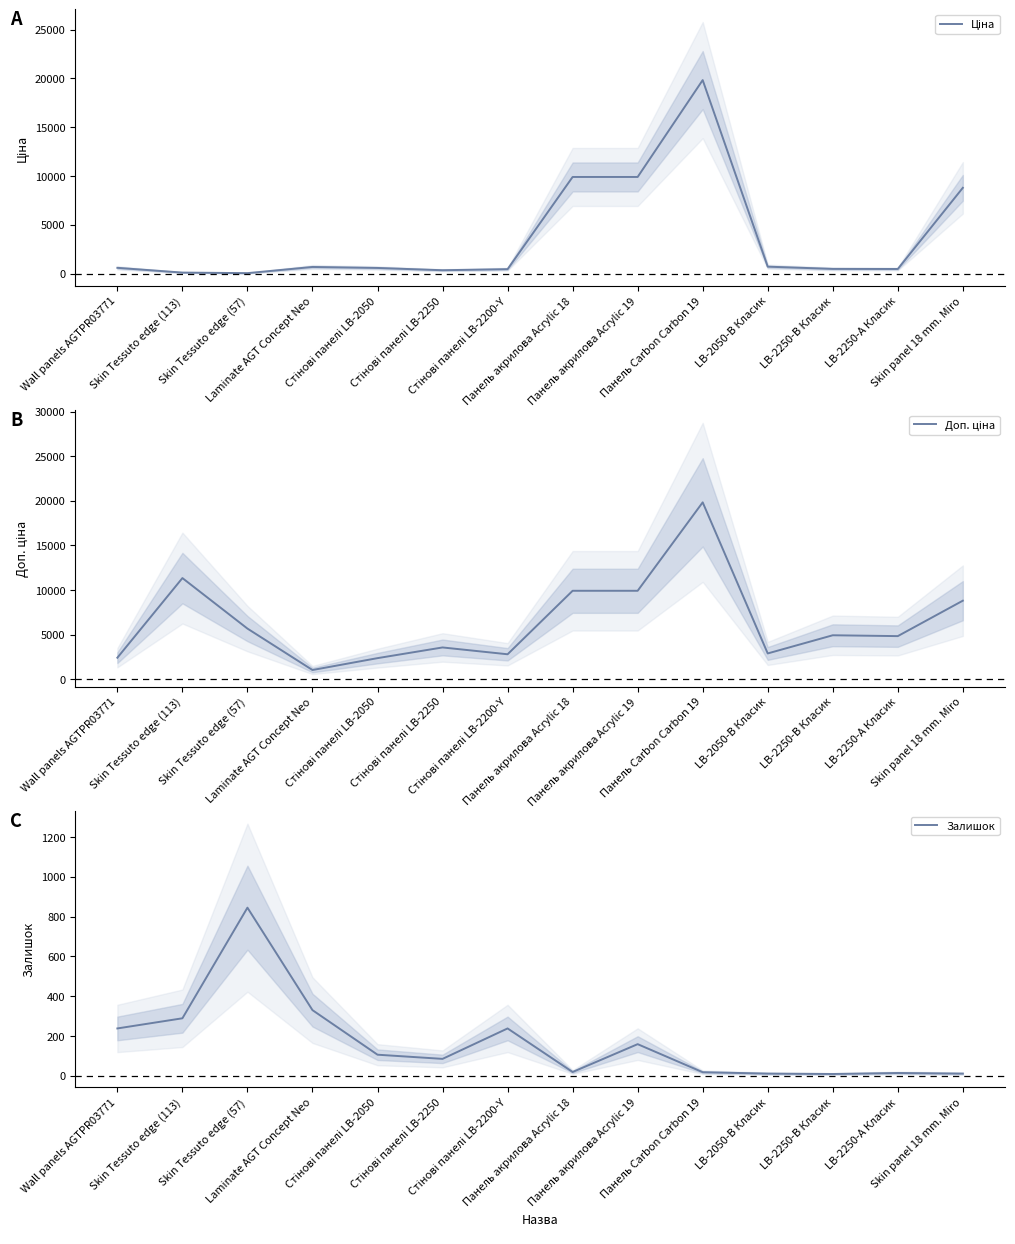

What is the difference between the highest and lowest values at Панель акрилова Acrylic 18?

9889.5